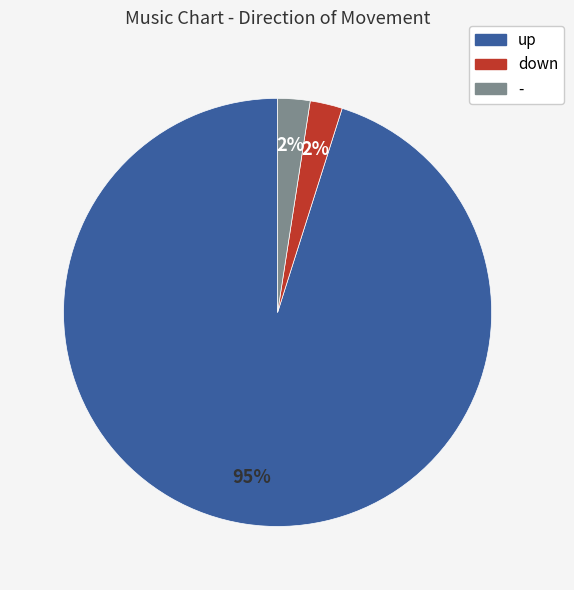

How many slices are in this pie chart?

3